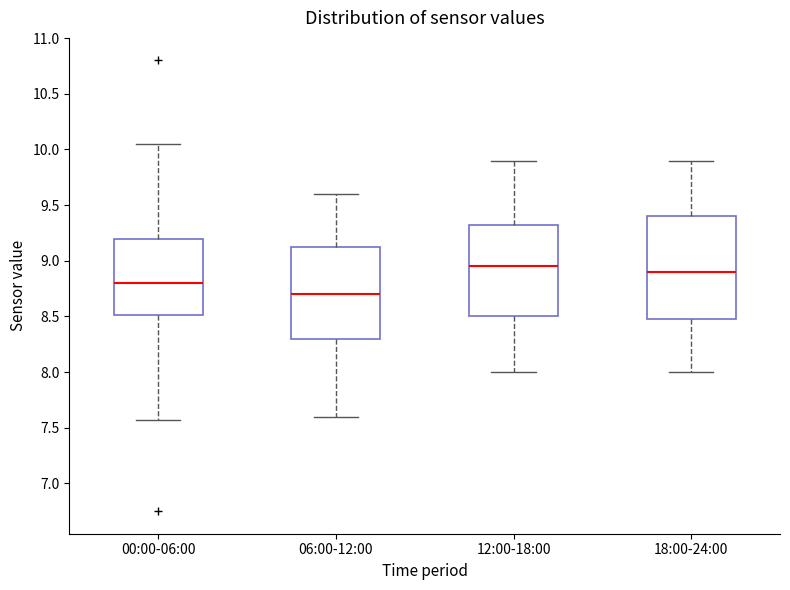

Reading left to right, read every box against the y-axis: the position of its median line, the range the box covers, and the ends of its whiskers. The values are not printed on the chart, so give them approximately, as read against the axis.

00:00-06:00: median 8.80, box 8.50 to 9.20, whiskers 7.55 to 10.05
06:00-12:00: median 8.70, box 8.30 to 9.15, whiskers 7.60 to 9.60
12:00-18:00: median 8.95, box 8.50 to 9.35, whiskers 8.00 to 9.90
18:00-24:00: median 8.90, box 8.50 to 9.40, whiskers 8.00 to 9.90